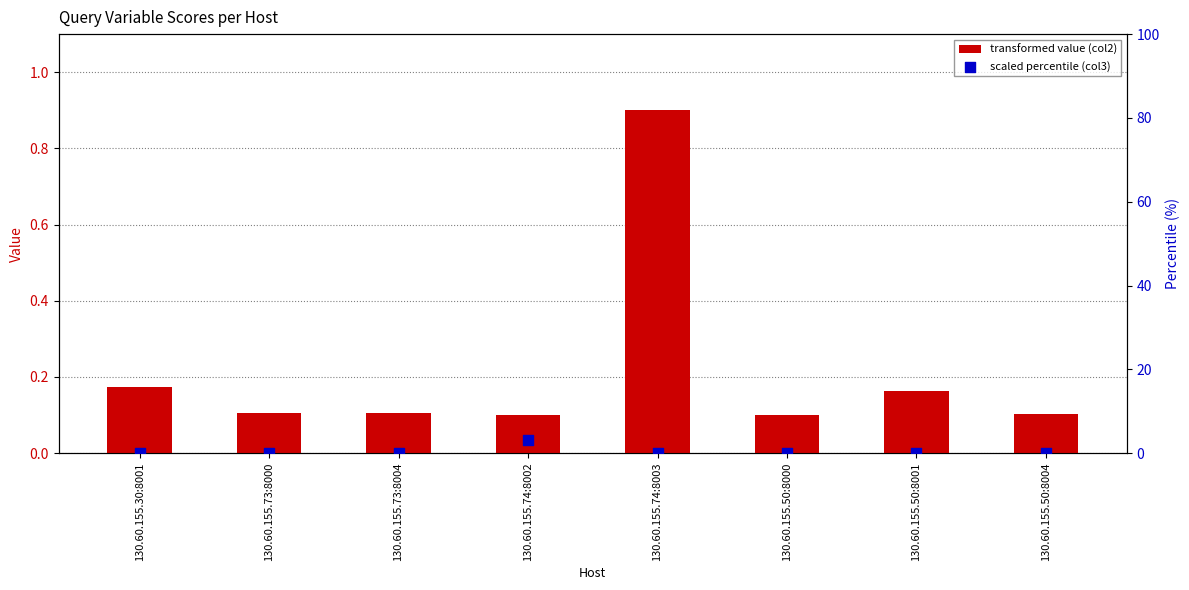

What is the total value across all series at 130.60.155.50:8004?

0.1